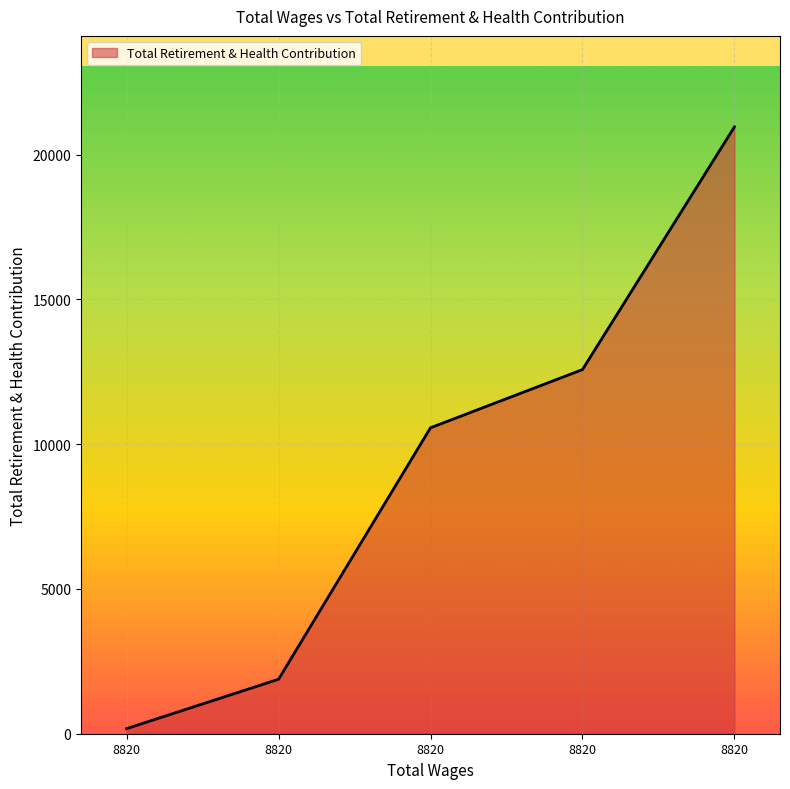

Which label corresponds to the smallest value in the chart?

8820.0